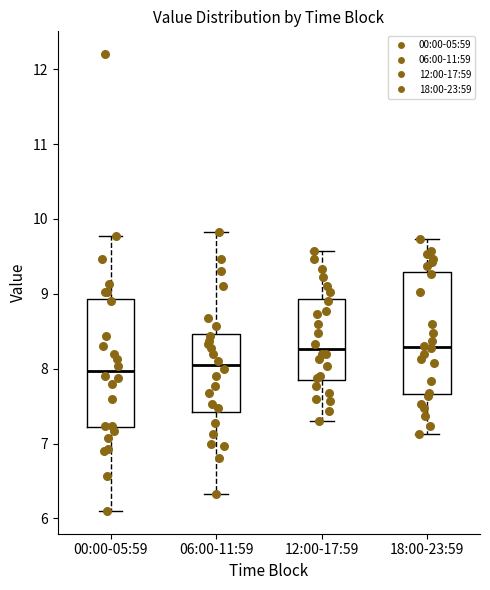

Where does the upper whisker of the box for 06:00-11:59 end on the y-axis? The values are not printed on the chart, so give them approximately, as read against the axis.

9.8